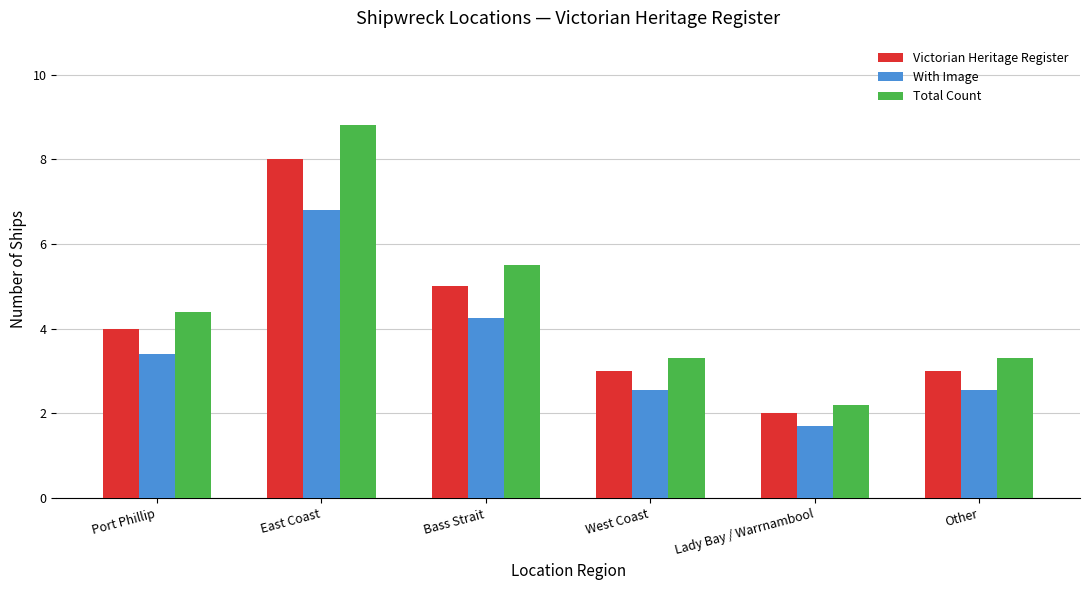

The value of Total Count at Port Phillip is 5.8. True or false?

False